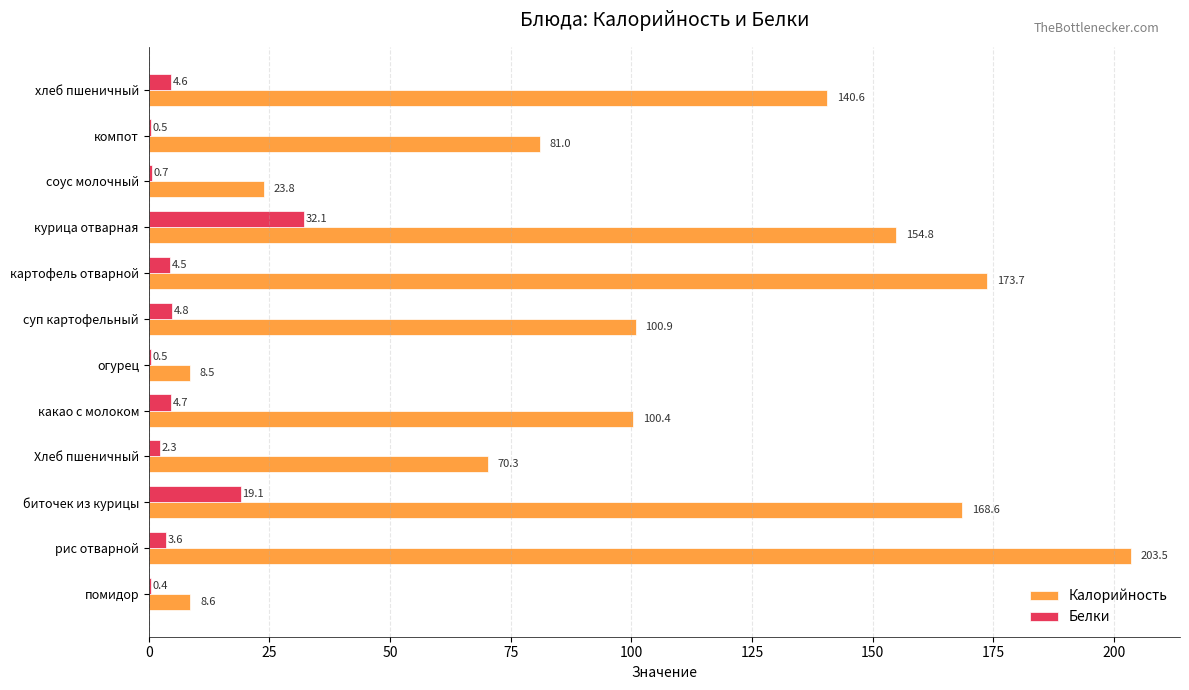

What is the approximate value of Калорийность at соус молочный?

23.8